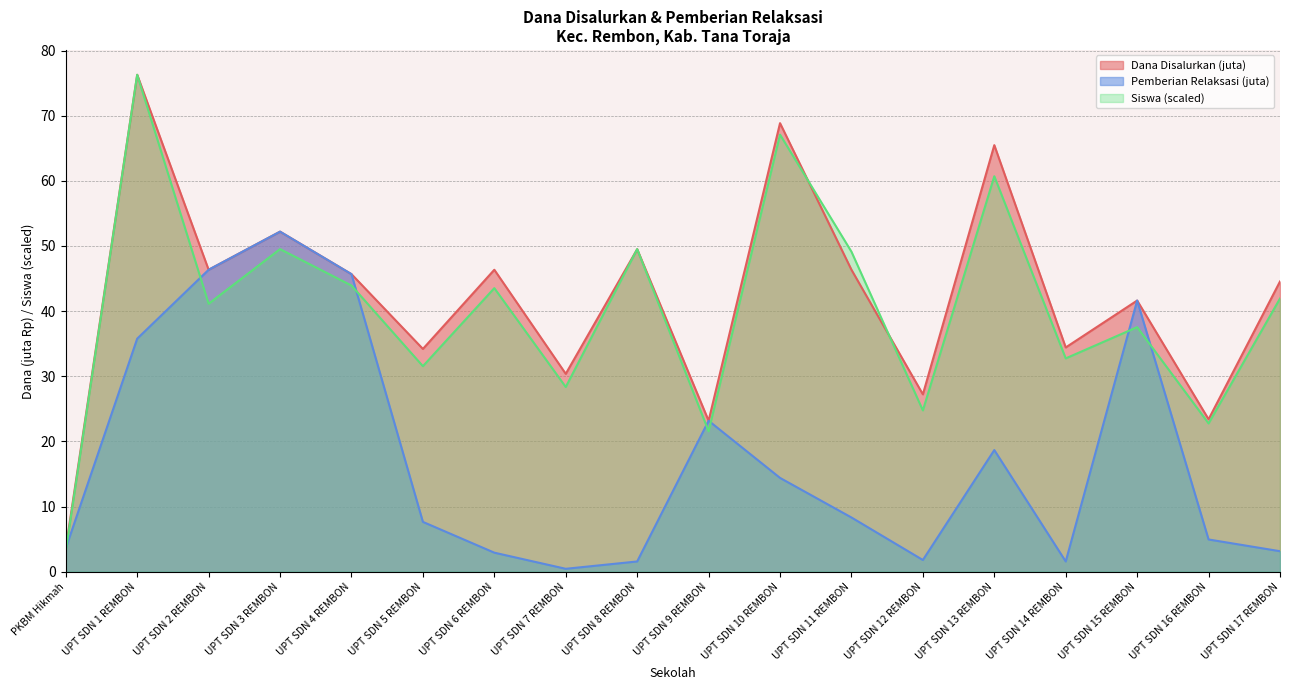

Rank the series at UPT SDN 7 REMBON from lowest to highest value.

Pemberian Relaksasi (juta), Siswa (scaled), Dana Disalurkan (juta)